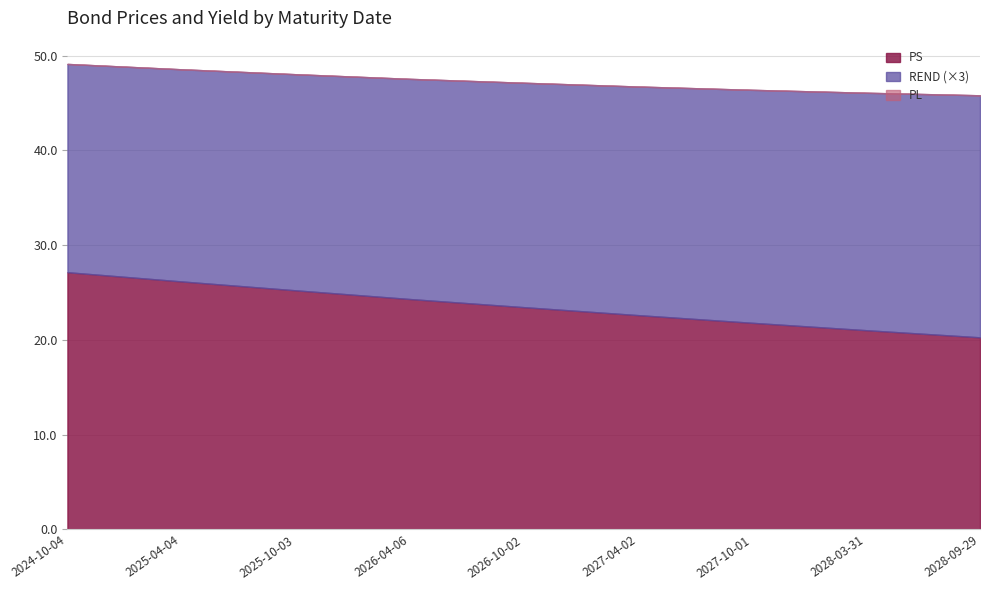

Is it true that REND equals 47.6 at 2026-04-06?

True